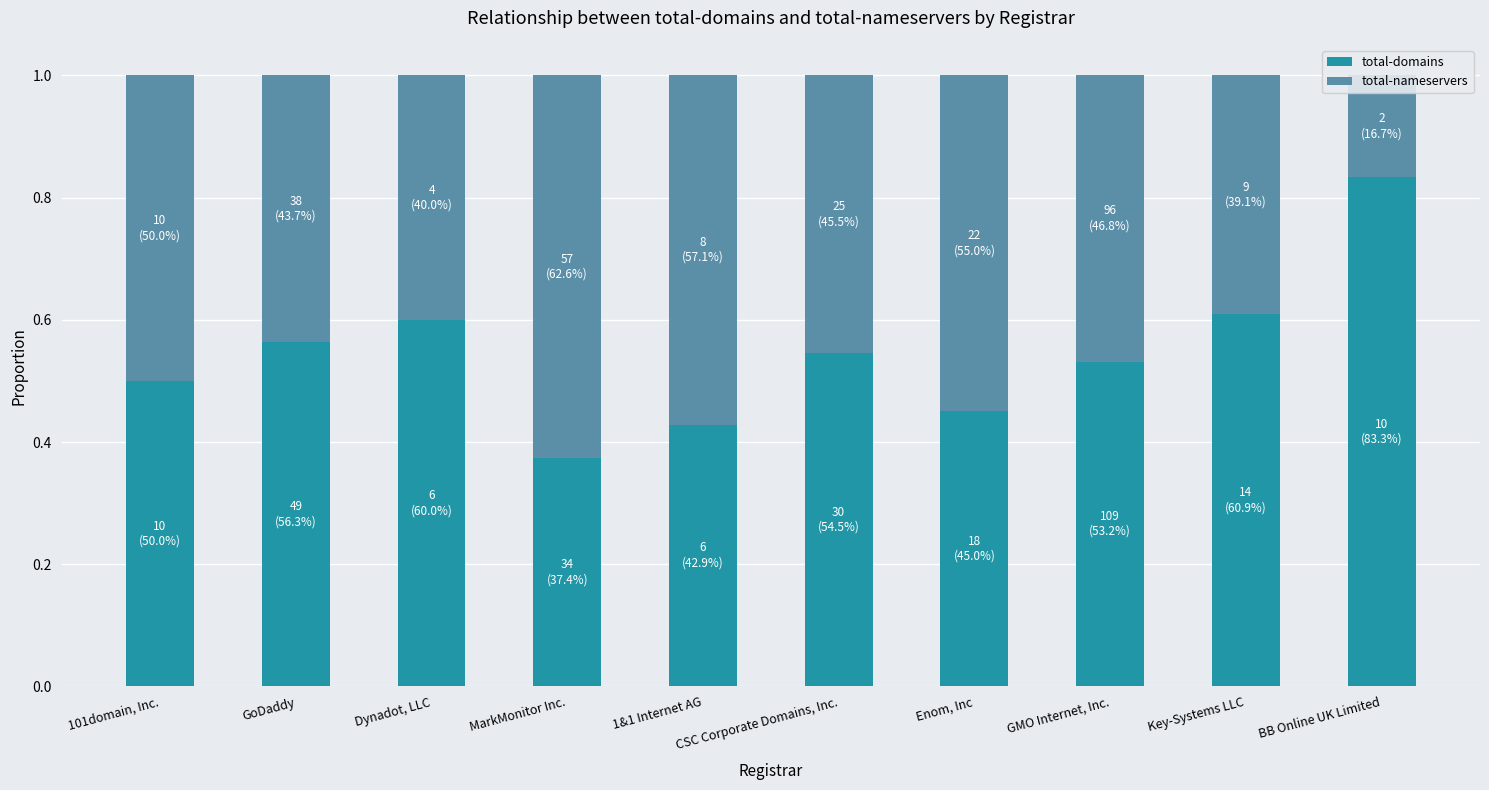

What is the difference between the maximum and minimum values in the total-nameservers series?

0.5